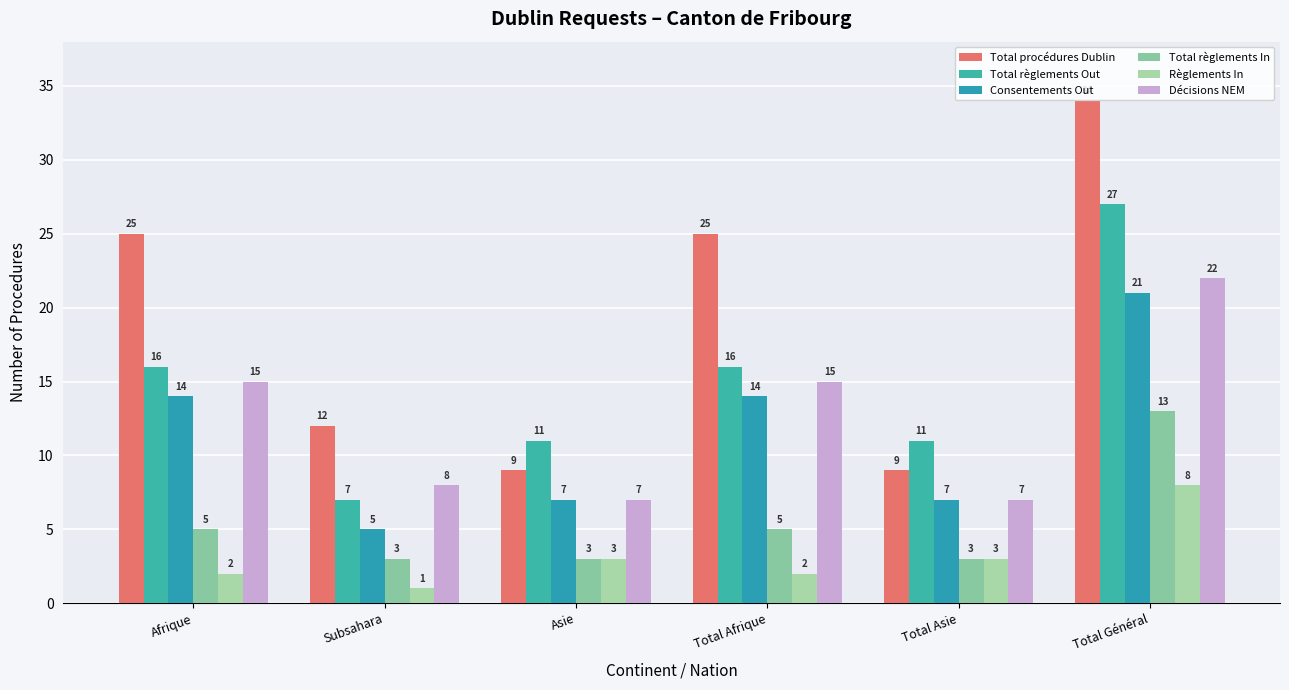

True or false: Règlements In has a value of 5 at Total Asie.

False